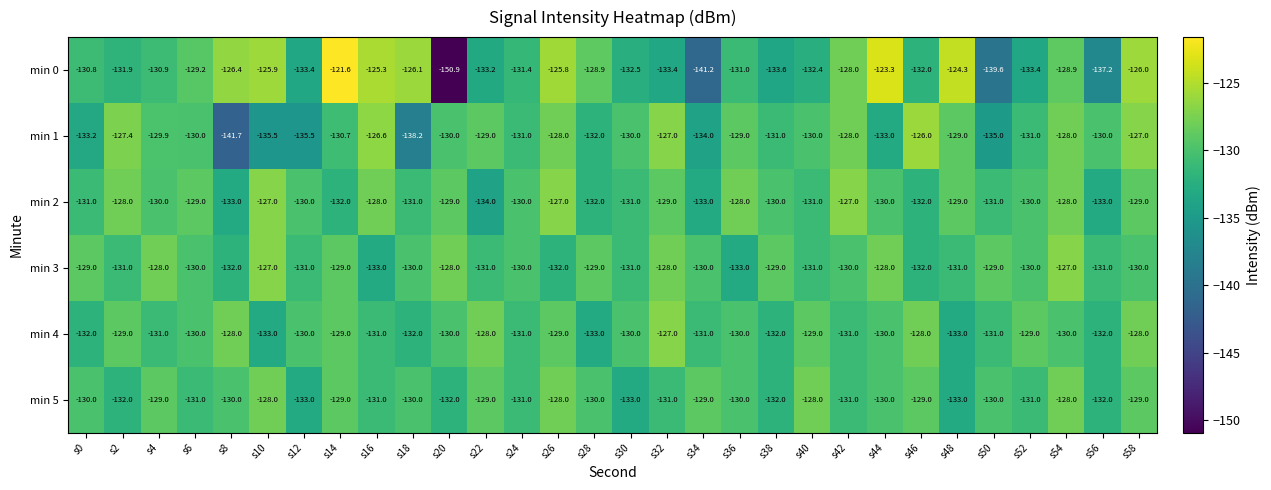

What is the highest value of the min 5 series?

-128.0